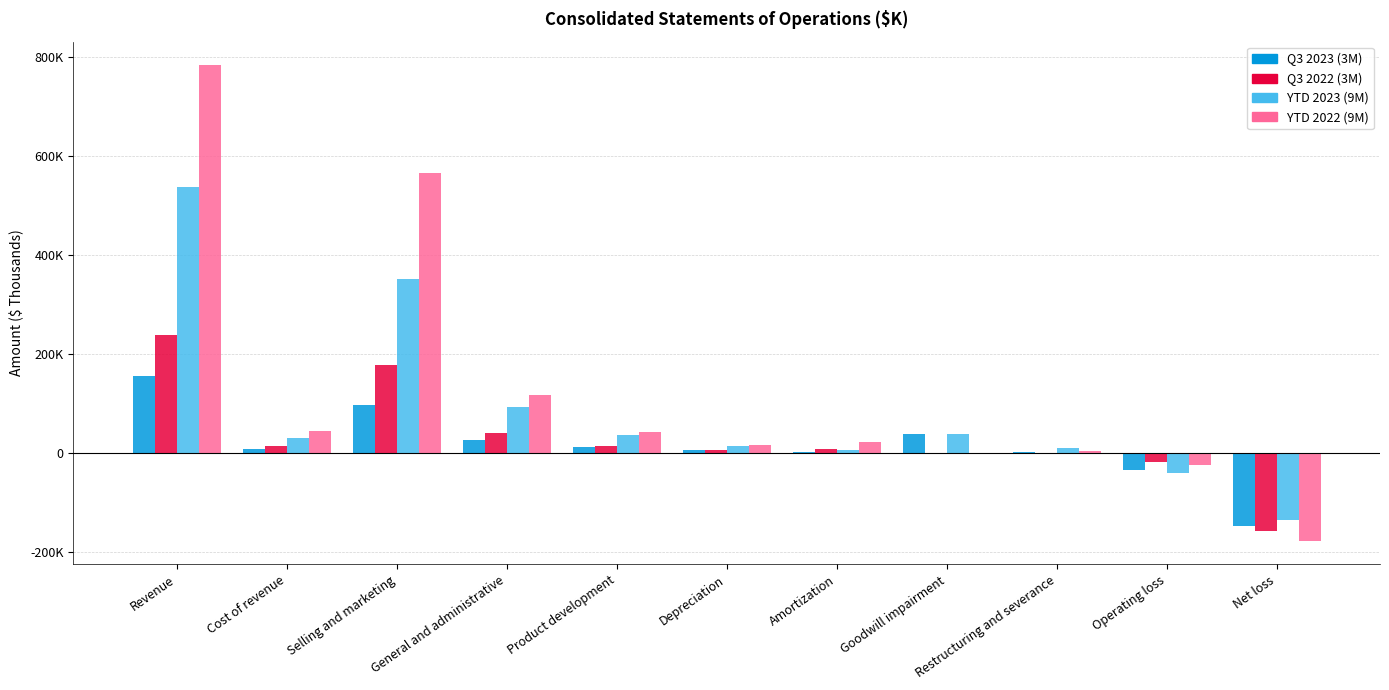

The value of YTD 2022 (9M) at General and administrative is 160052. True or false?

False